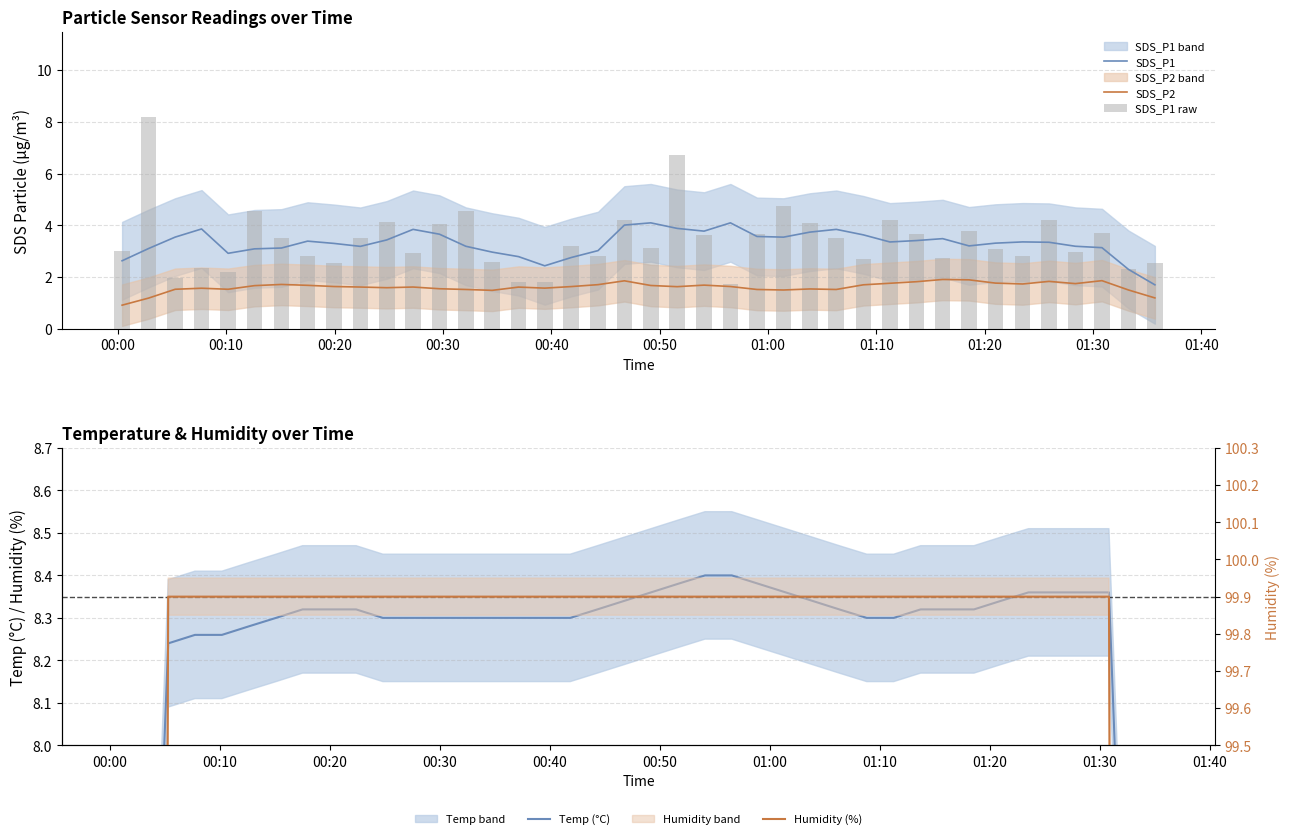

True or false: SDS_P2 and SDS_P1 cross at least once.

False